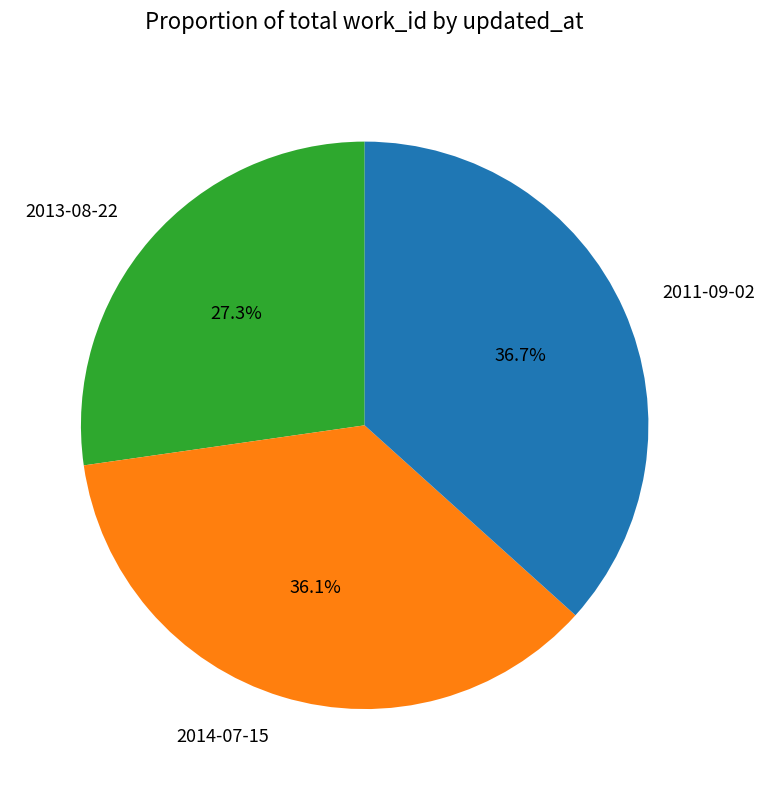

What is the total percentage of 2014-07-15 and 2011-09-02?

72.7%